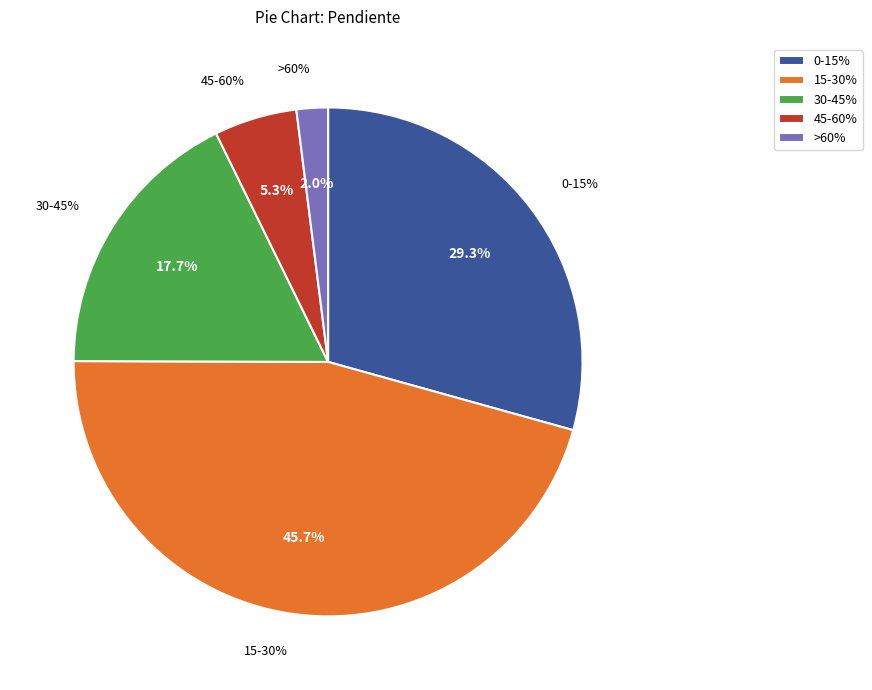

Rank the categories by value from lowest to highest.

>60%, 45-60%, 30-45%, 0-15%, 15-30%